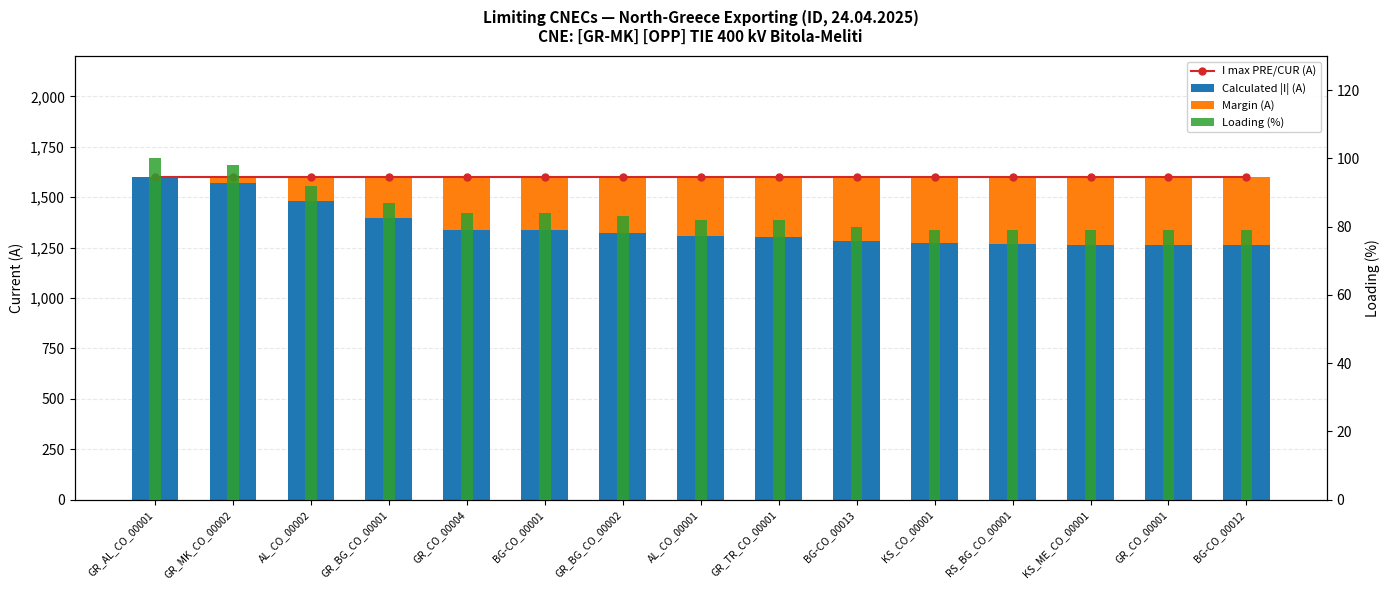

Reading left to right, transcribe all the data shown in this chart.

I max PRE/CUR (A): 1600	1600	1600	1600	1600	1600	1600	1600	1600	1600	1600	1600	1600	1600	1600
Calculated |I| (A): 1598	1569	1479	1395	1338	1337	1324	1308	1305	1285	1271	1267	1264	1263	1263
Margin (A): 2	31	121	205	262	263	276	292	295	315	329	333	336	337	337
Loading (%): 100	98	92	87	84	84	83	82	82	80	79	79	79	79	79